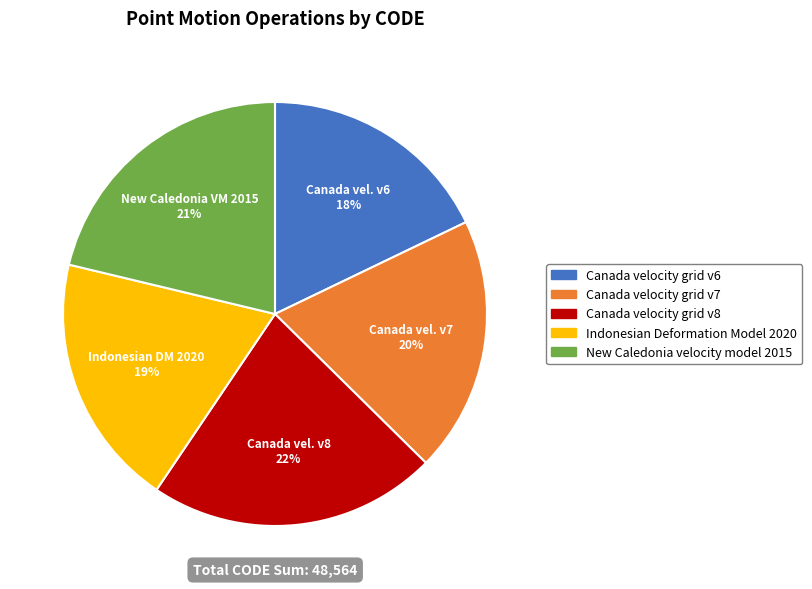

Is there a majority slice in this chart?

No